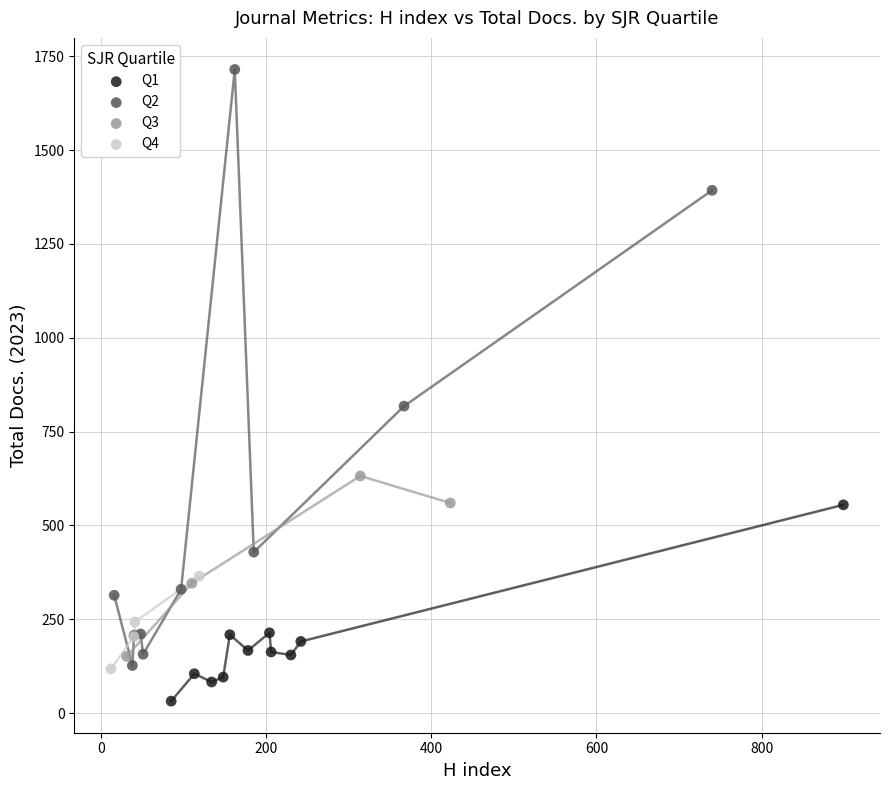

Which series reaches the maximum Y coordinate?

Q2